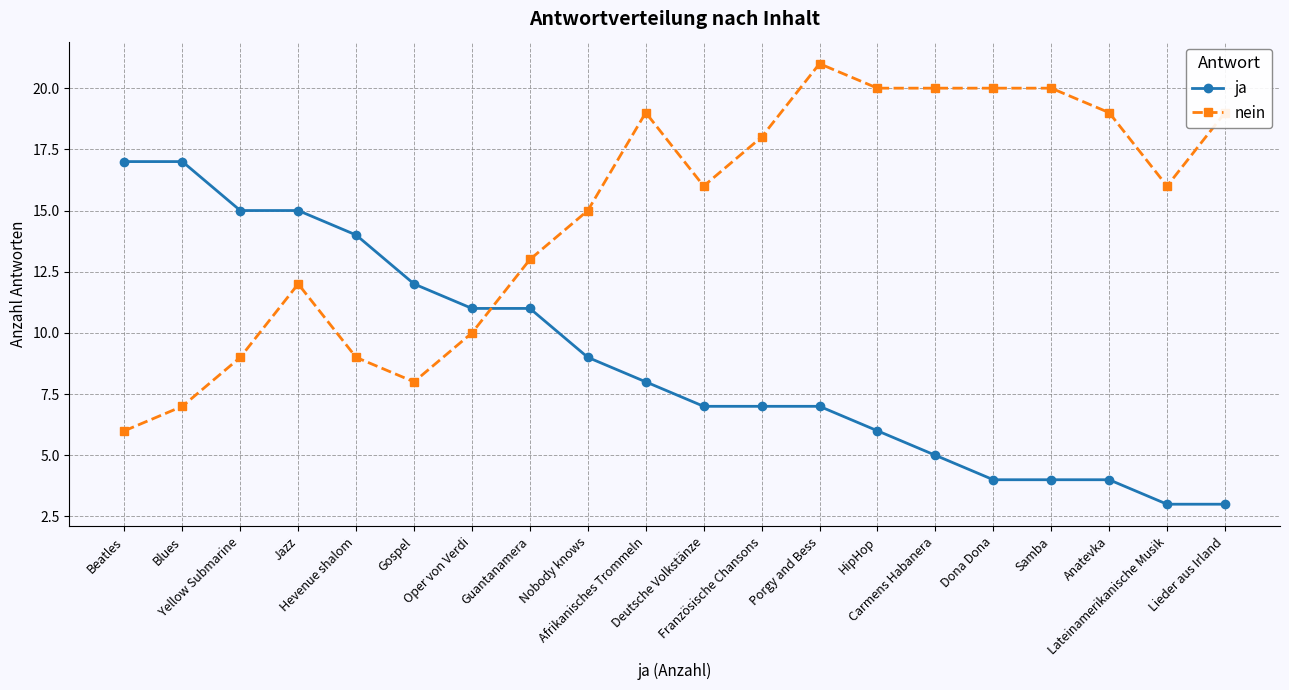

How many data points does each series have?

20